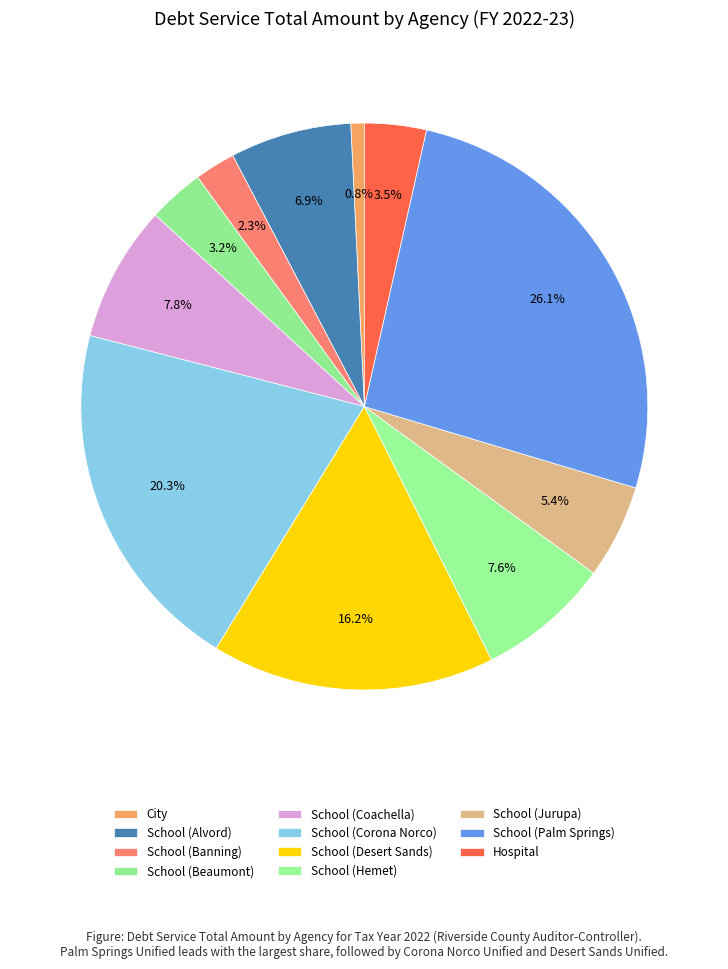

Count the number of slices in the pie.

11